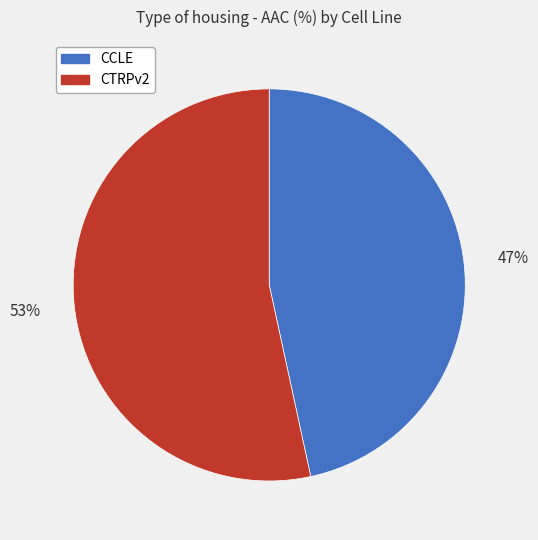

What is the majority slice?

CTRPv2